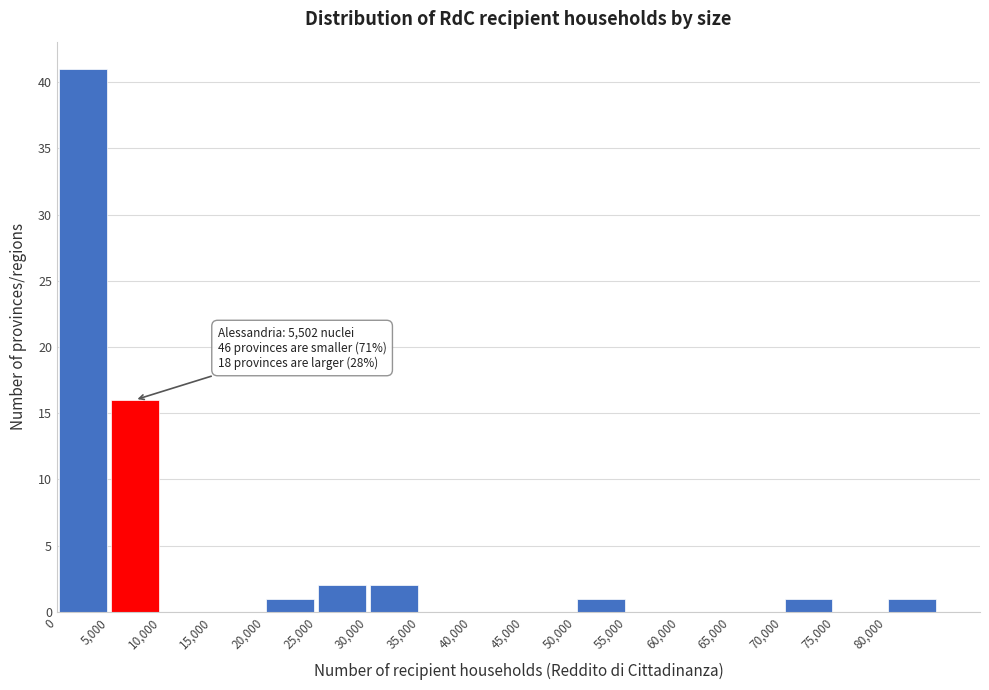

Which range on the x-axis has the tallest bar?

0 to 5000